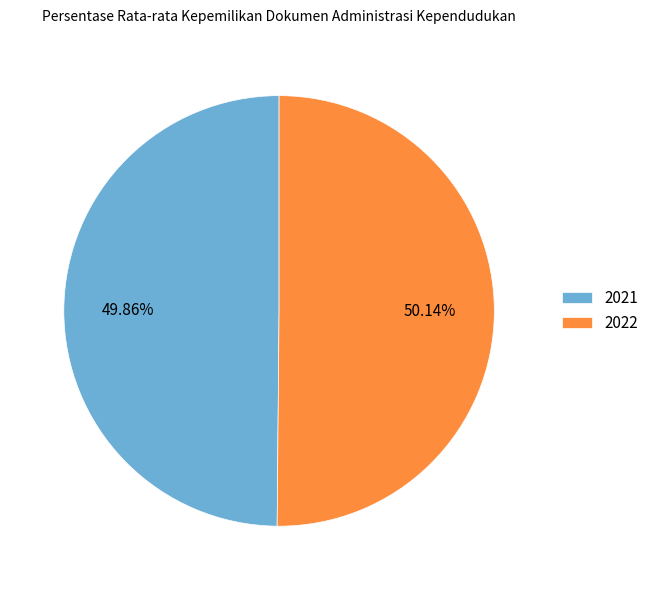

To the nearest percent, what percentage of the pie is 2021?

50%